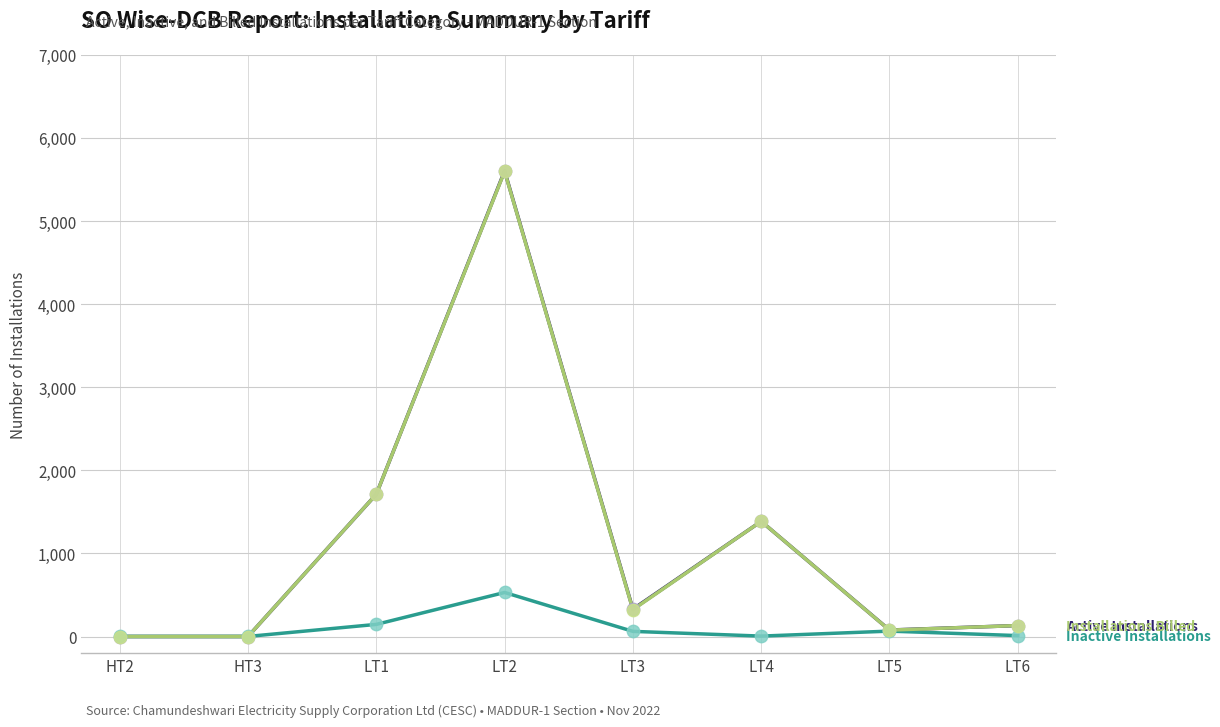

At which category is the sum across all series the highest?

LT2